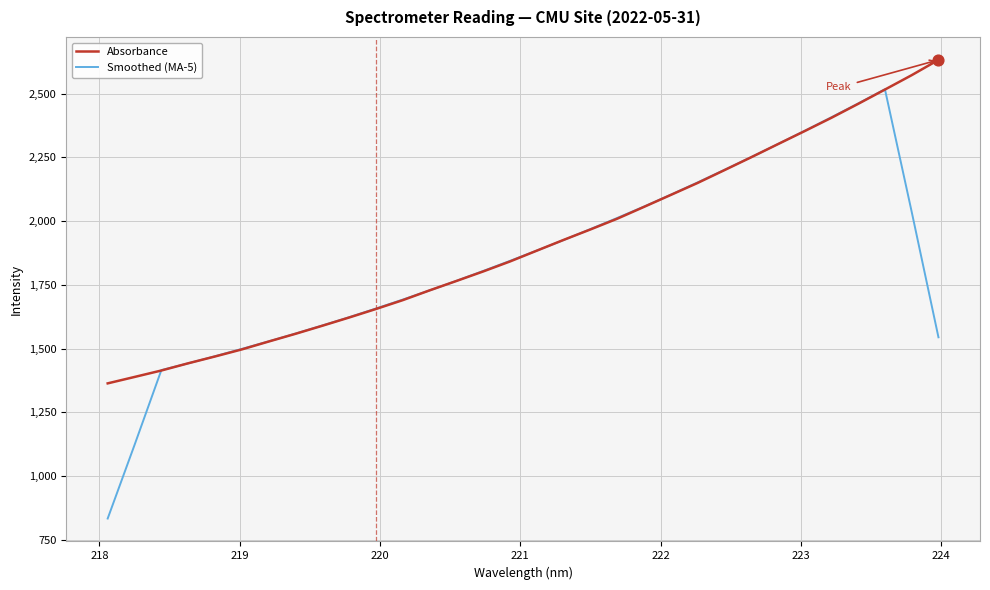

What is the smallest value displayed?

833.3